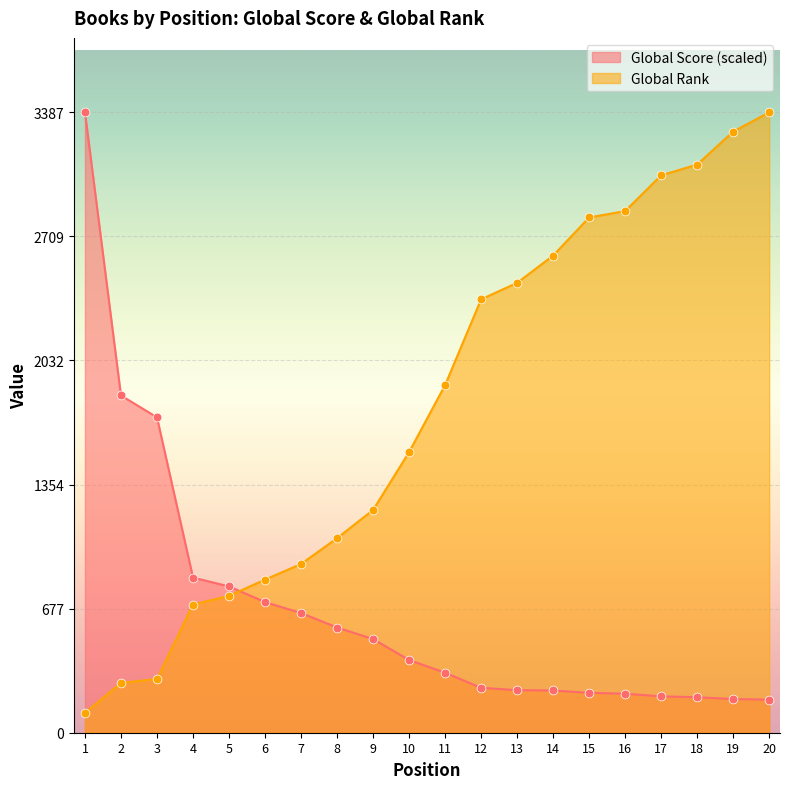

At how many categories does at least one series exceed 843?

18